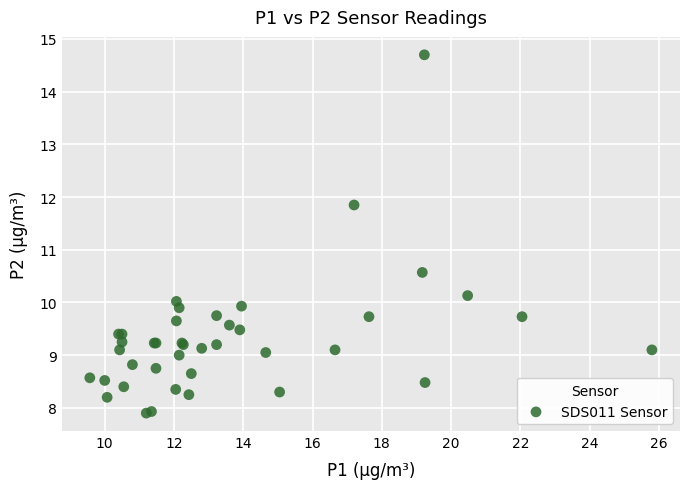

What Y value in the scatter plot is closest to 11?

10.6